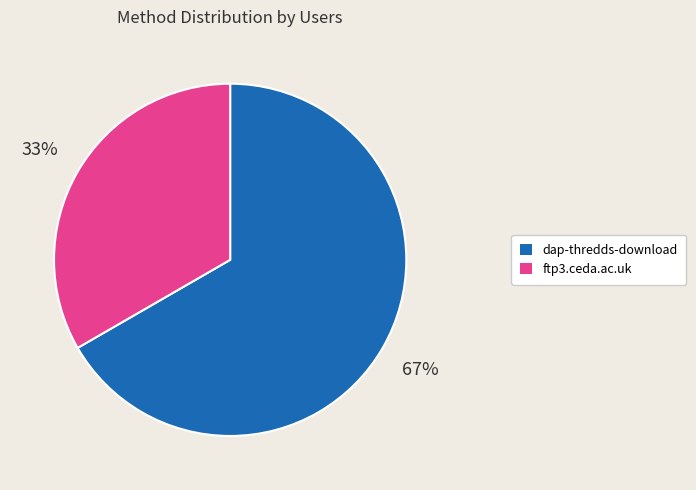

Combined, do ftp3.ceda.ac.uk and dap-thredds-download account for over 50%?

Yes